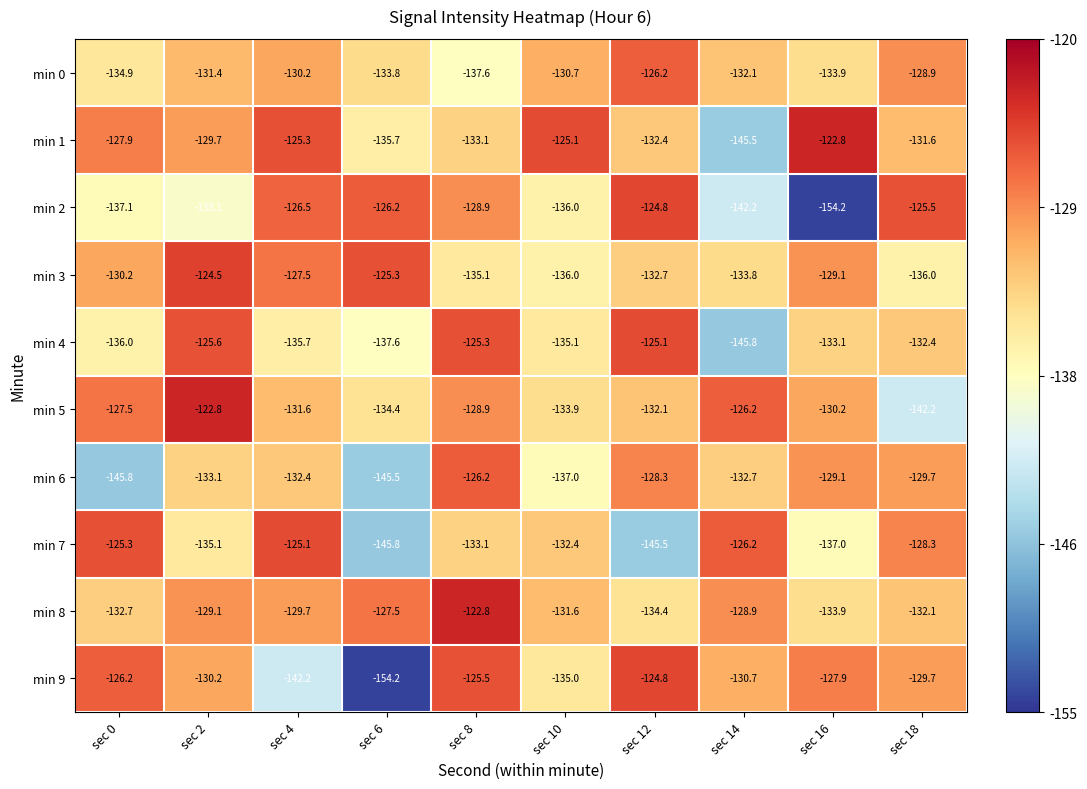

What is the total value across all series at sec 18?

-1316.4